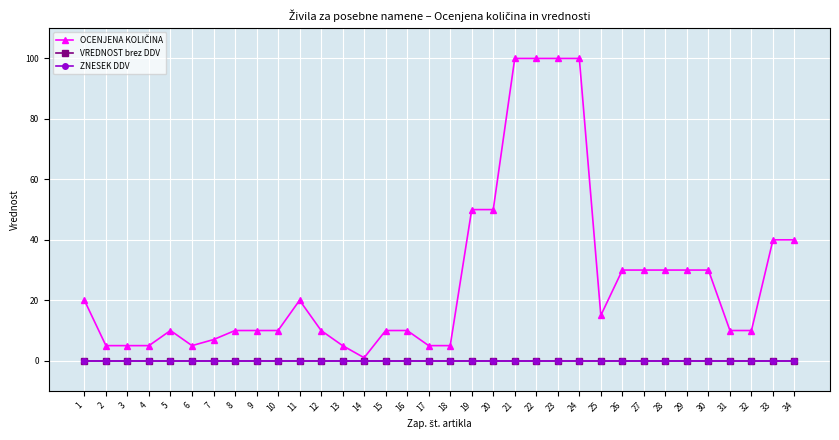

How many lines are shown in the chart?

3